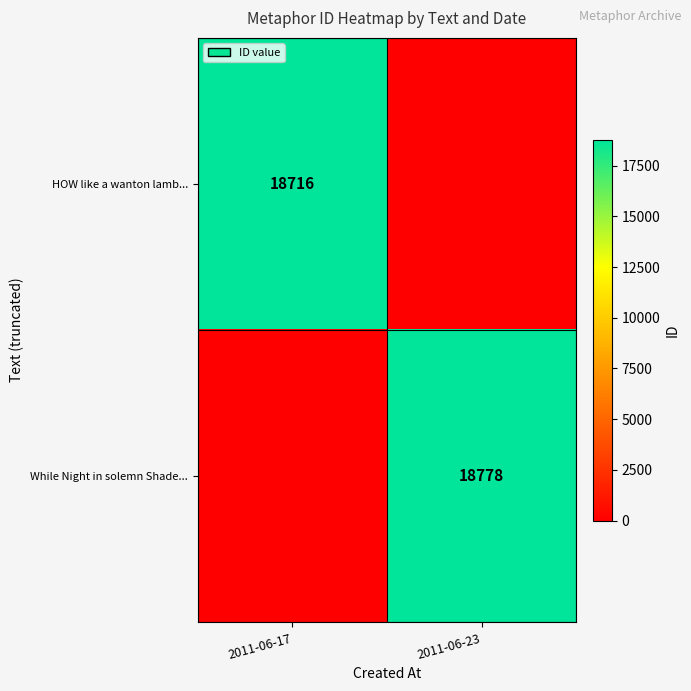

The value of HOW like a wanton lamb... at 2011-06-17 is 24837. True or false?

False